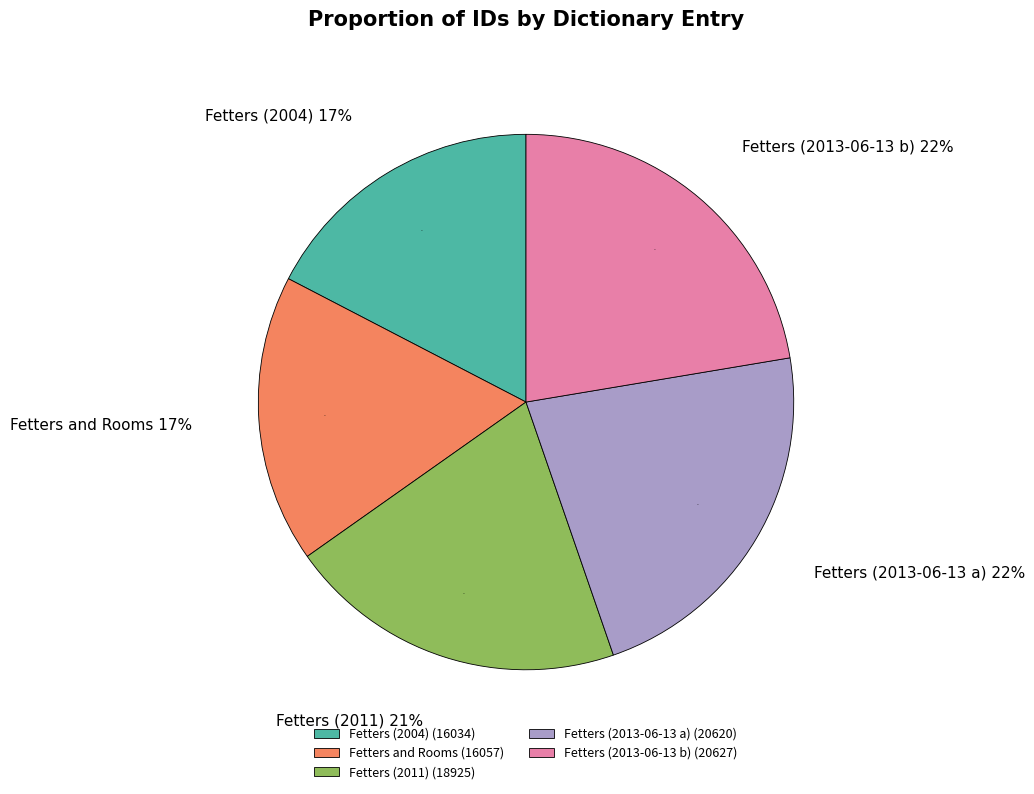

What percentage do Fetters (2013-06-13 a) and Fetters and Rooms together represent?

39.8%